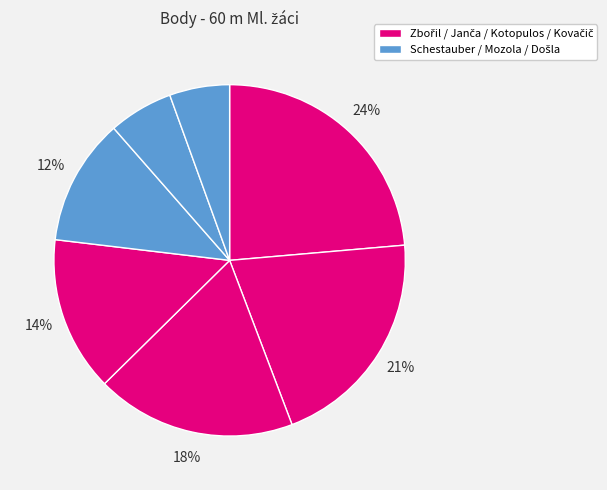

How many segments does this pie chart have?

7